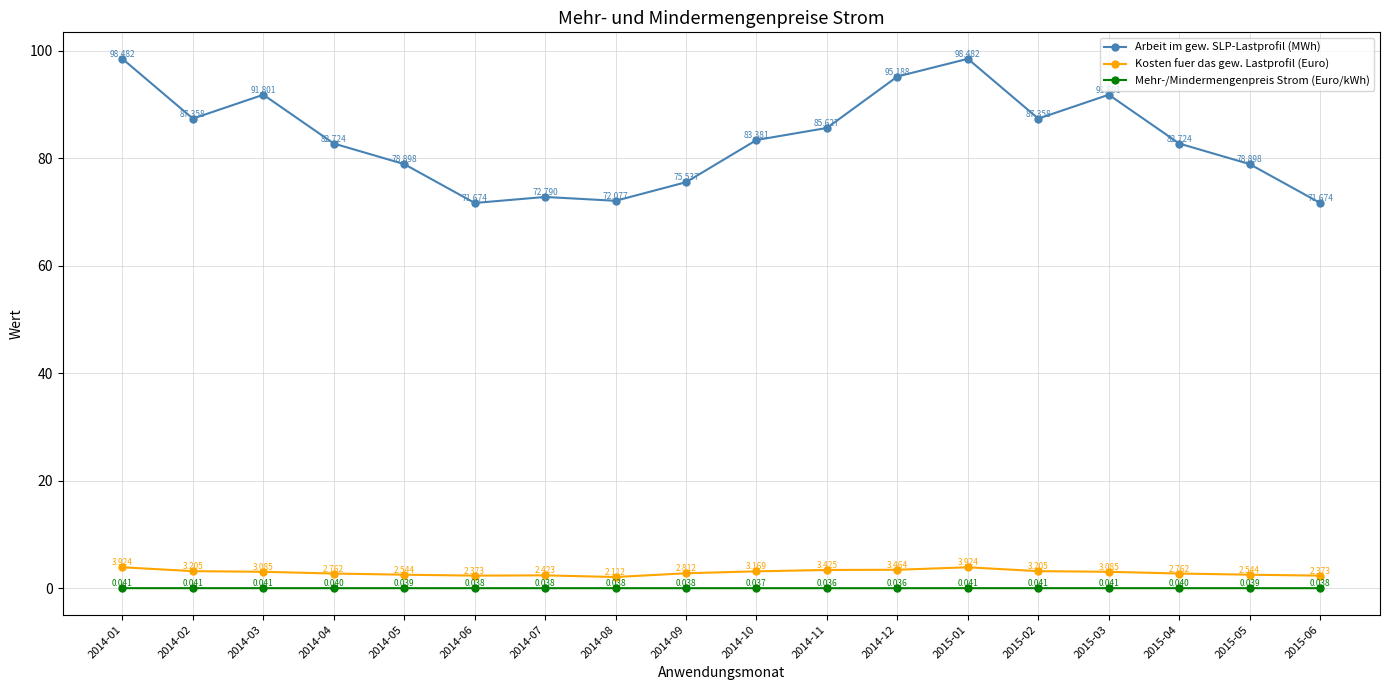

Which series has the largest total across all categories?

Arbeit im gew. SLP-Lastprofil (MWh)